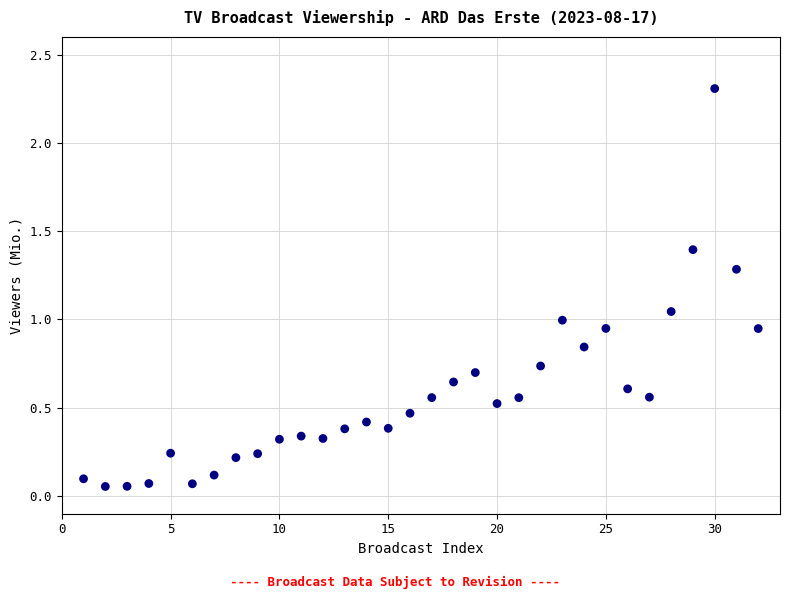

What is the range of Y values (max minus min)?

2.3